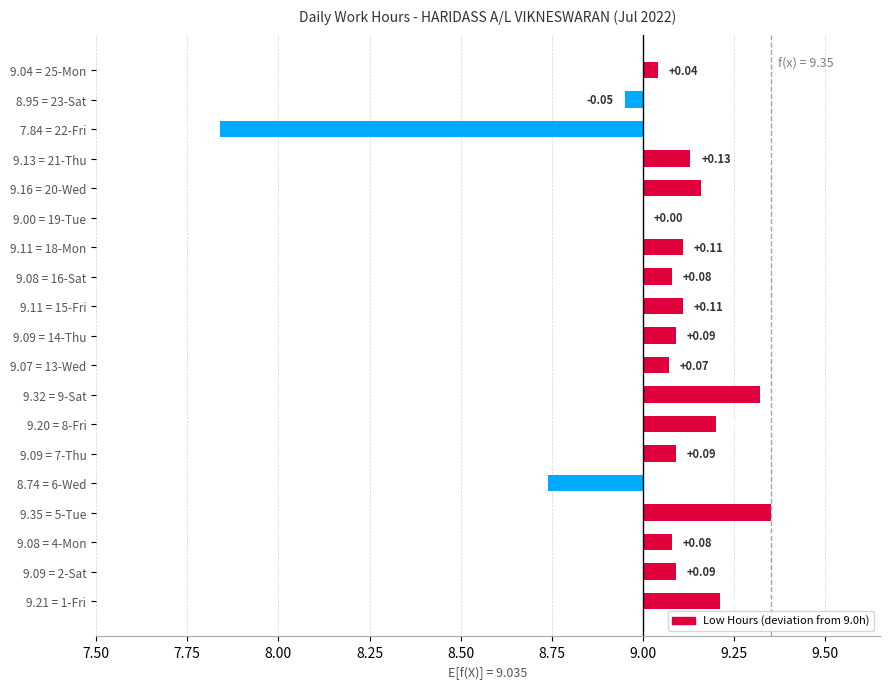

Which has a higher value, 9.21 = 1-Fri or 9.35 = 5-Tue?

9.35 = 5-Tue